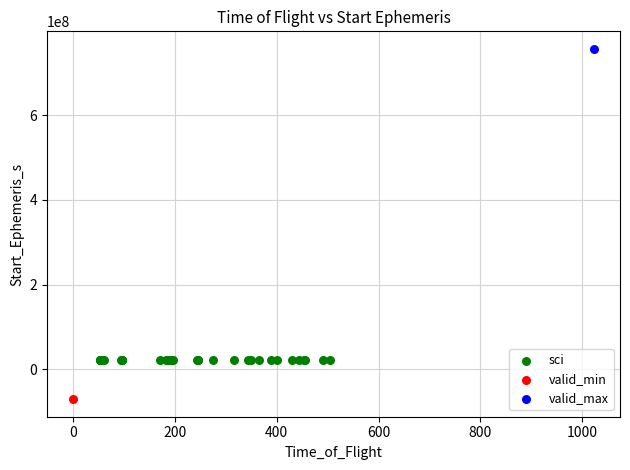

What are all the series names shown in the legend?

sci, valid_min, valid_max